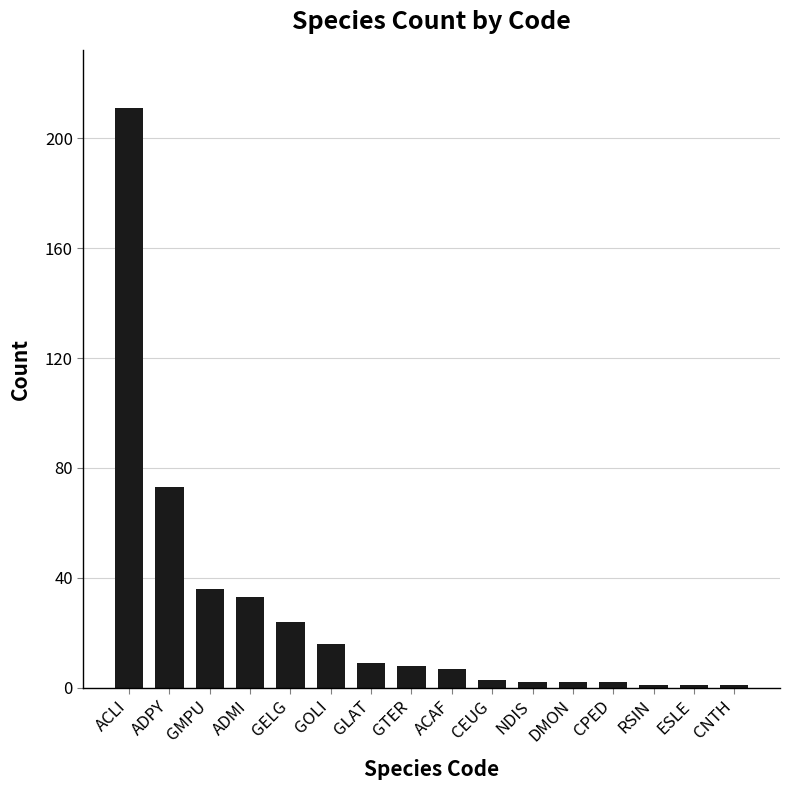

Read the value at ACLI, to the nearest 5.

210